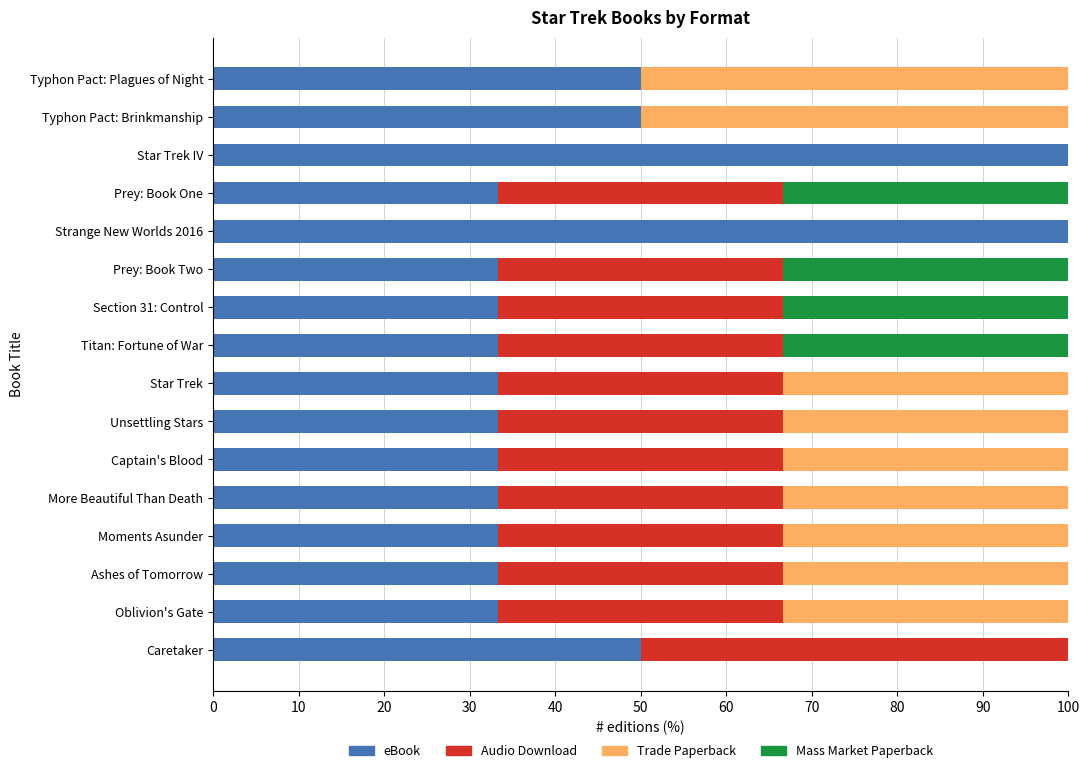

The eBook series shows 51.0 at Prey: Book One. True or false?

False